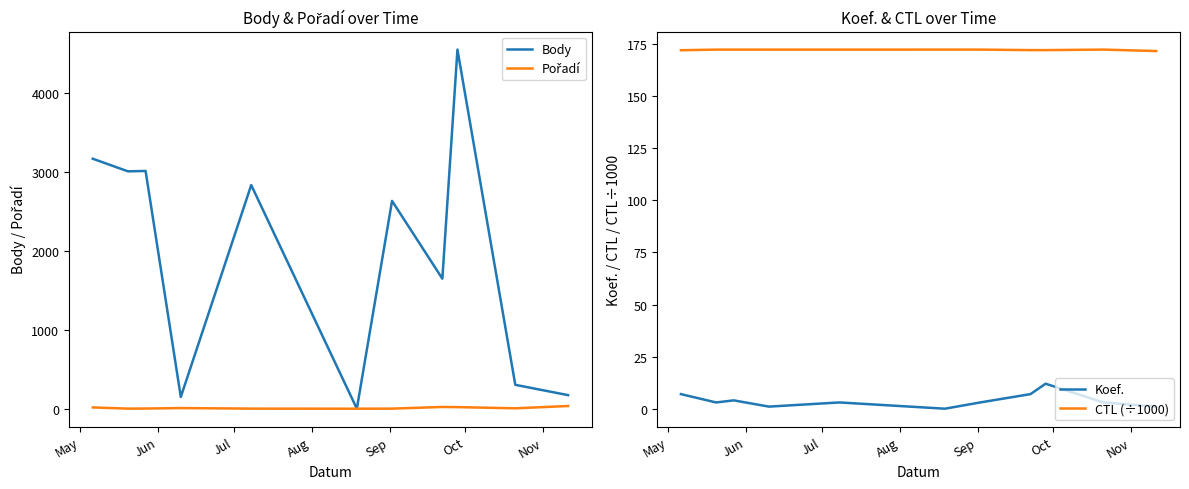

True or false: Koef. and CTL (÷1000) cross at least once.

False